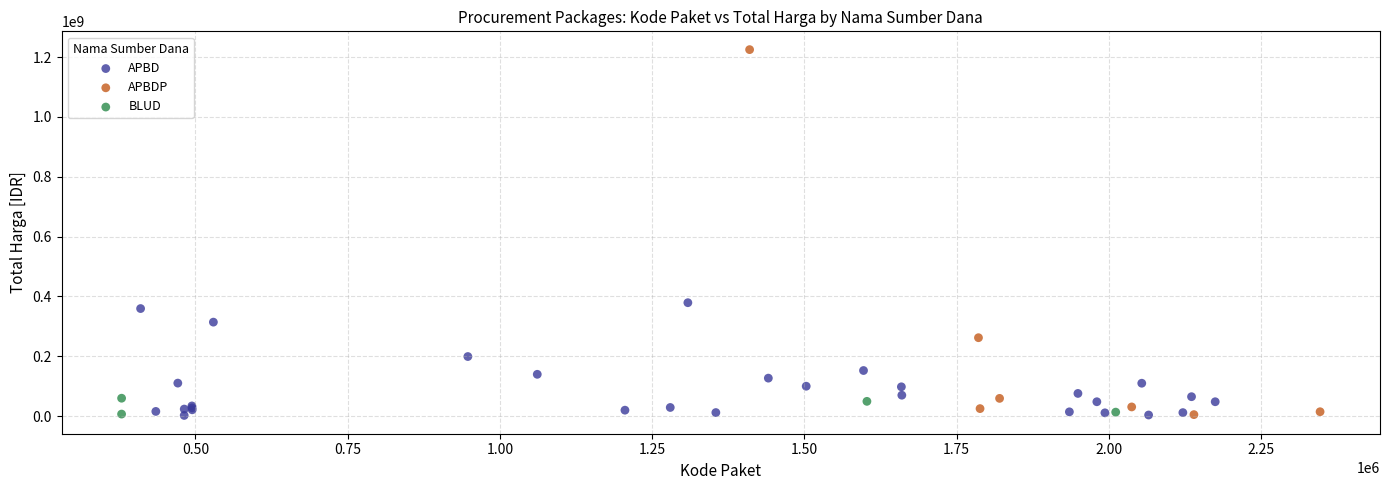

Which series reaches the maximum Y coordinate?

APBDP